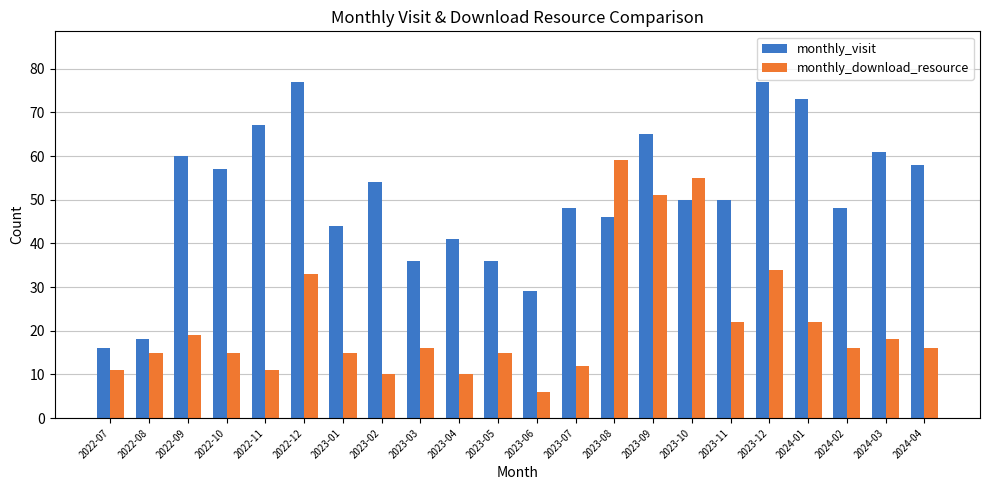

At which label does monthly_download_resource reach its peak?

2023-08